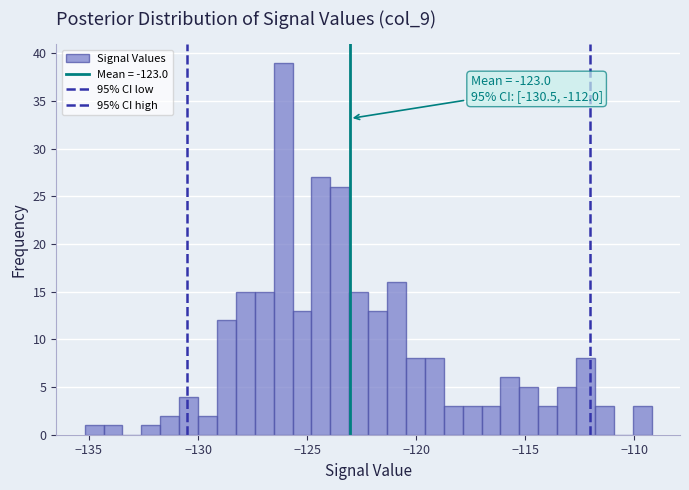

Around what value on the x-axis is the tallest bar? Give the approximate position of its centre, as read against the axis.

-126.0